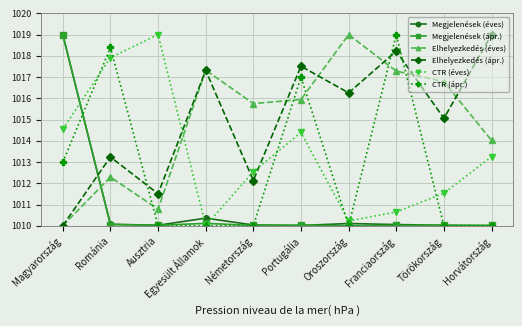

Read the Elhelyezkedés (éves) value at Oroszország.

1019.0